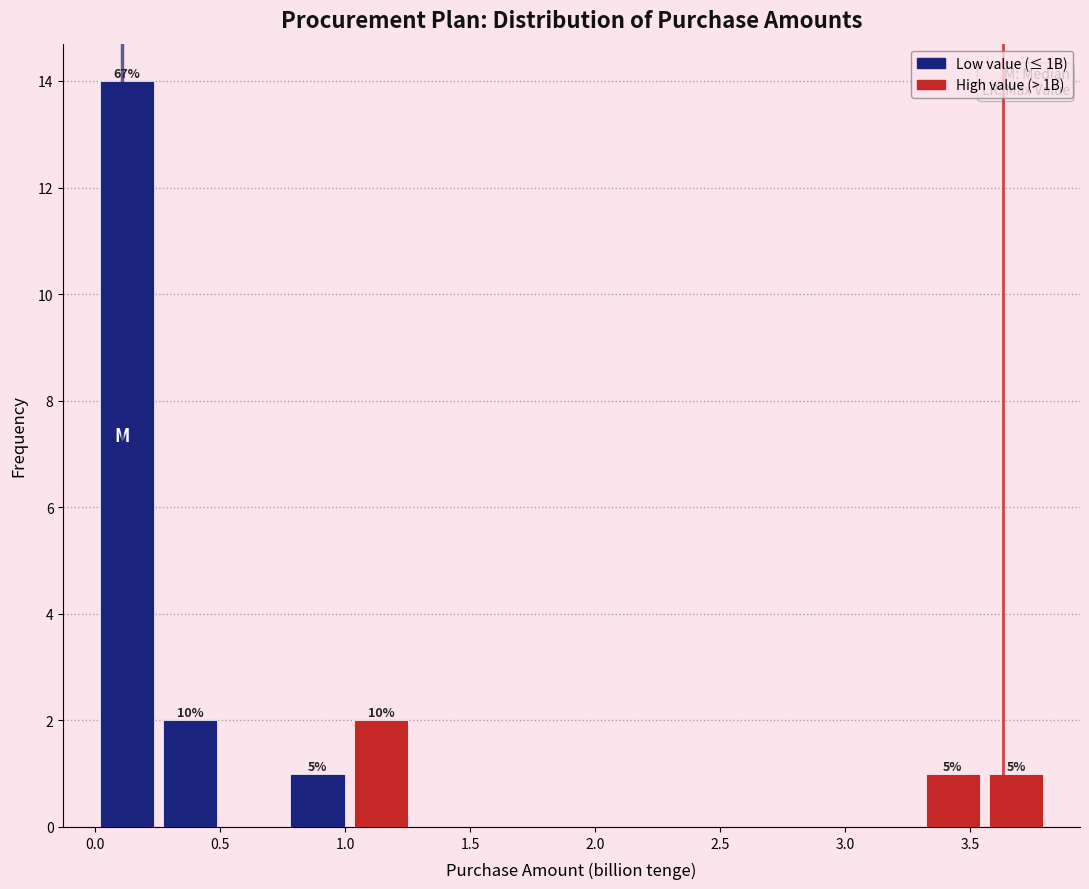

Over which range of the x-axis is the bar tallest?

0.00 to 0.25